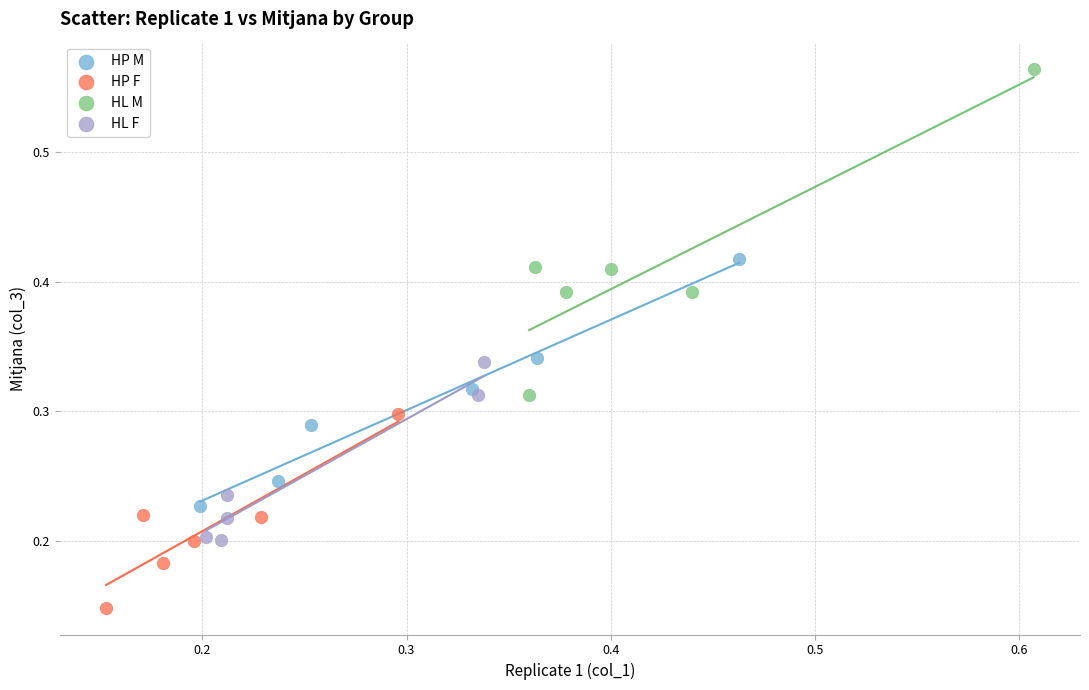

Which series has the largest Y range (max minus min)?

HL M